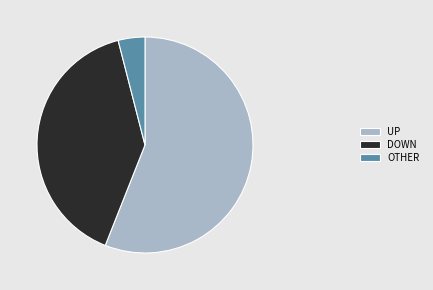

Which category has the smallest portion of the pie?

OTHER